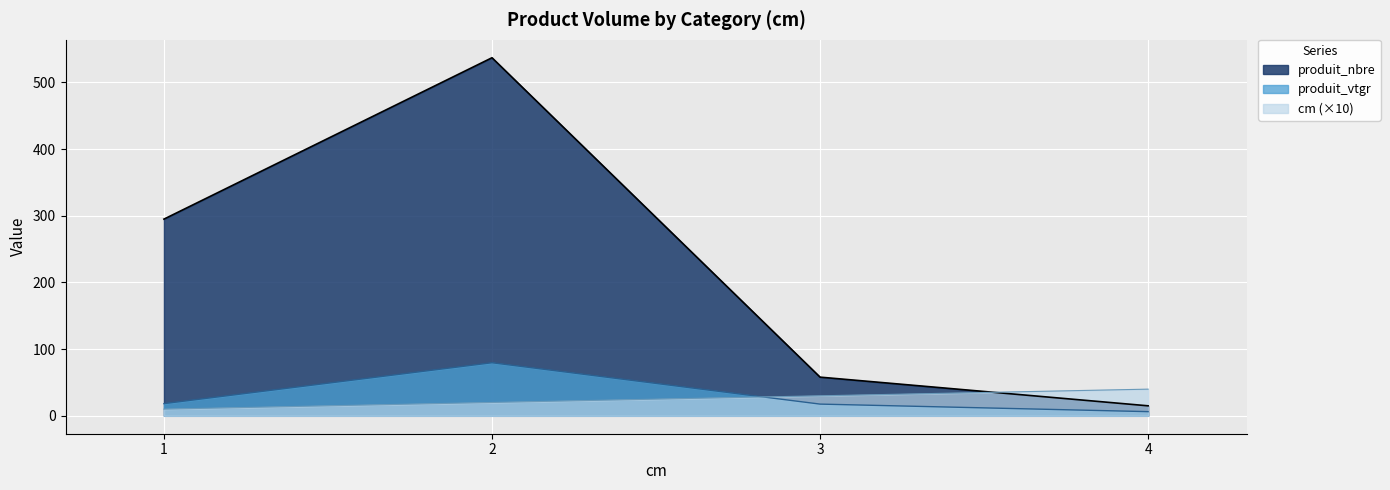

The cm series shows 20.0 at 2. True or false?

True